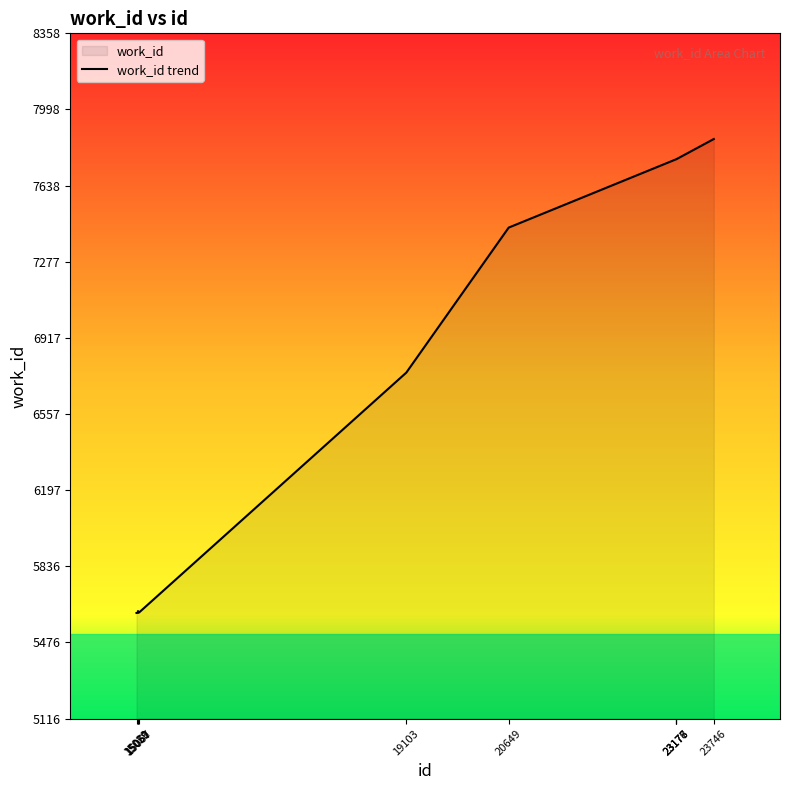

What is the maximum value shown in the chart?

7858